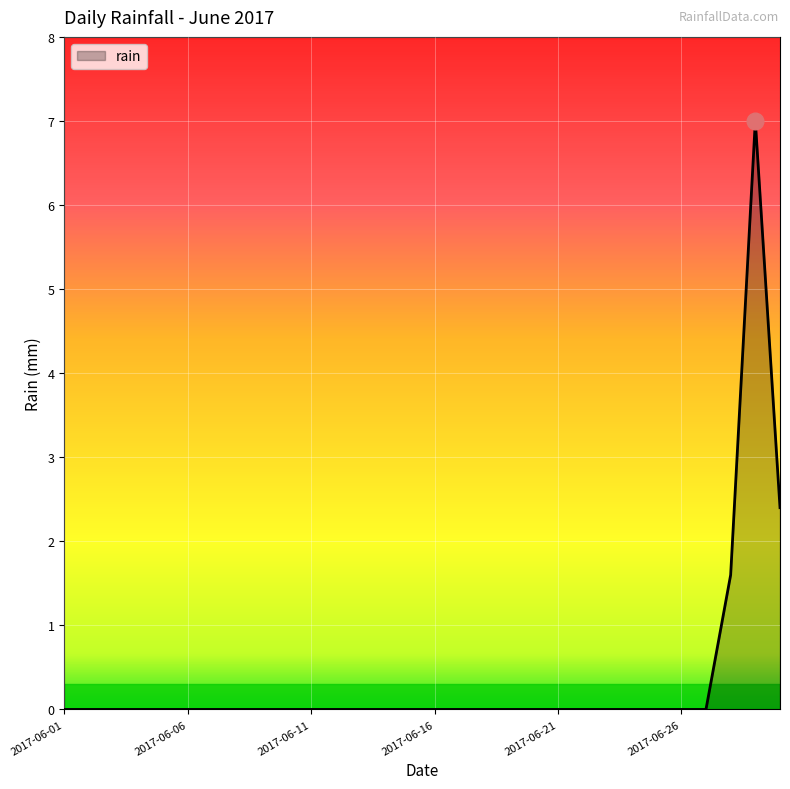

What is the maximum value shown in the chart?

7.0